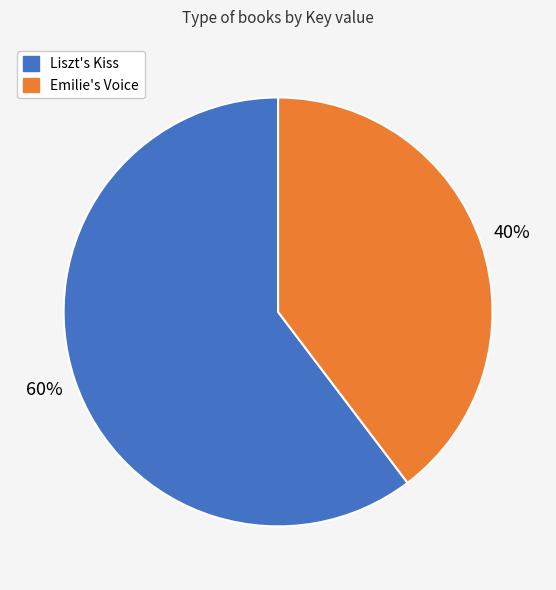

What is the ratio of the value at Liszt's Kiss to the value at Emilie's Voice?

1.5